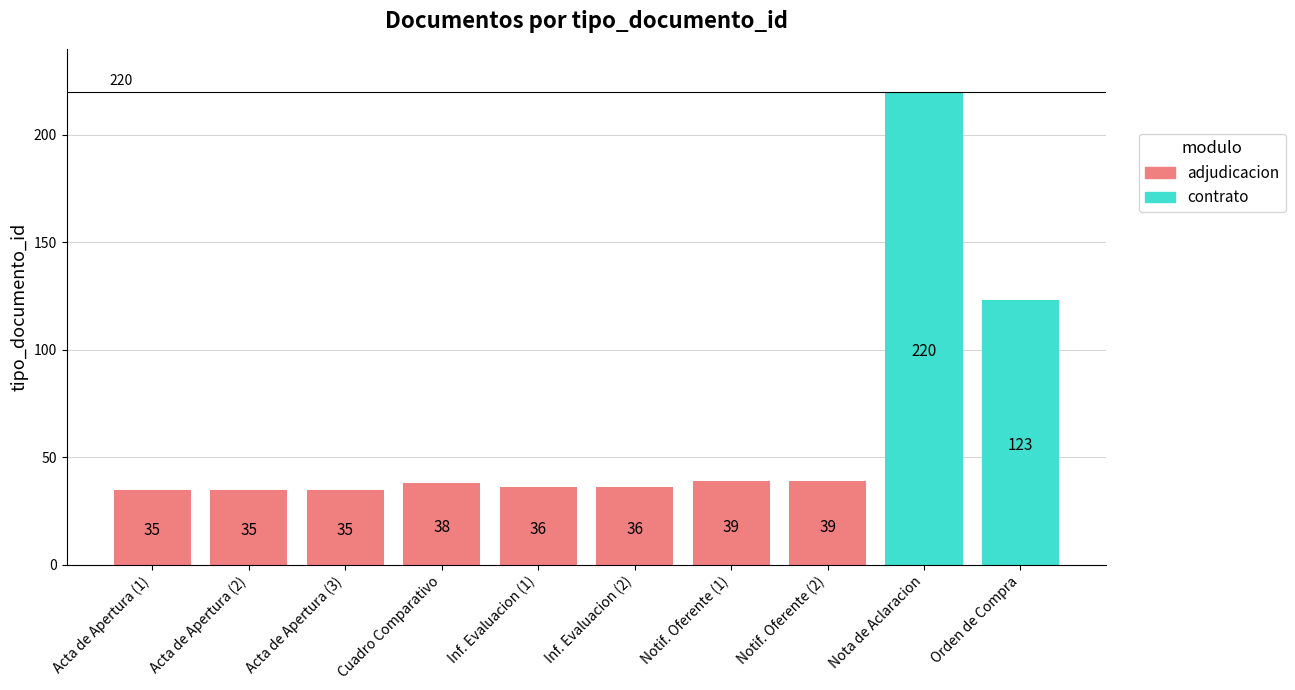

What is the value of the 5th bar from the left?

36